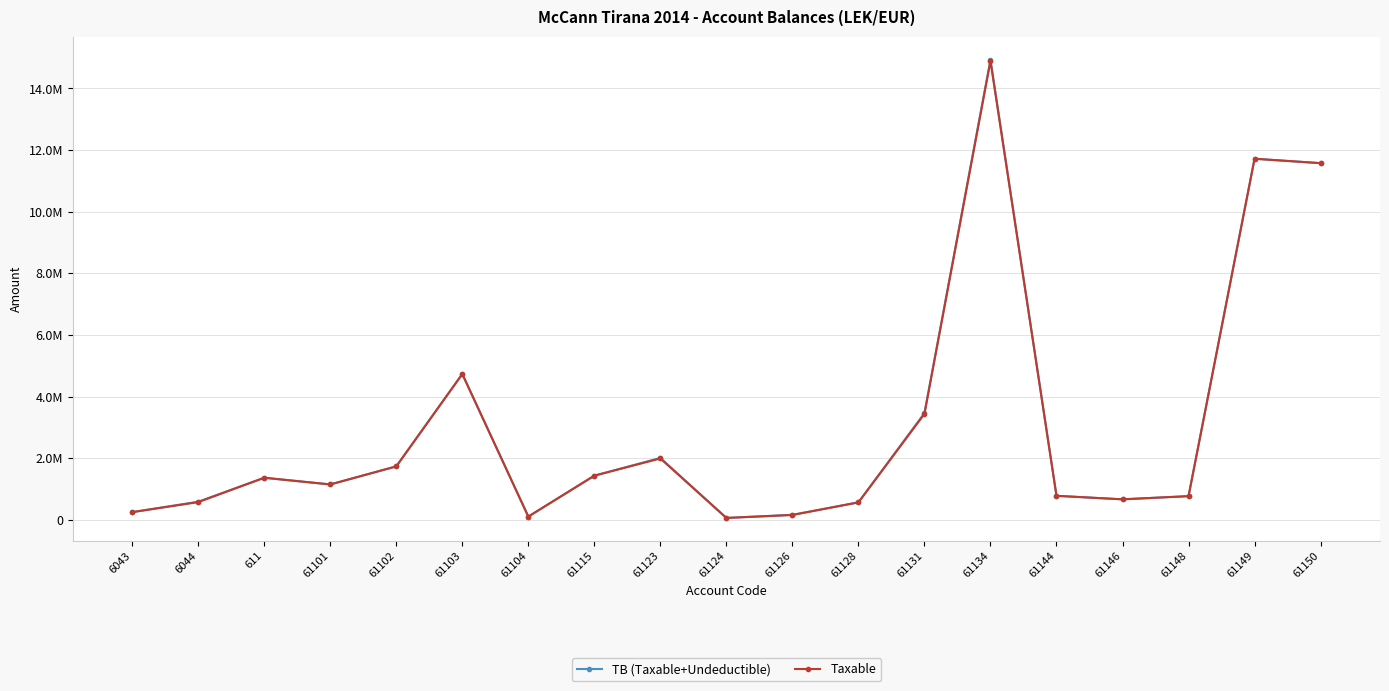

True or false: TB (Taxable+Undeductible) and Taxable intersect in this chart.

False